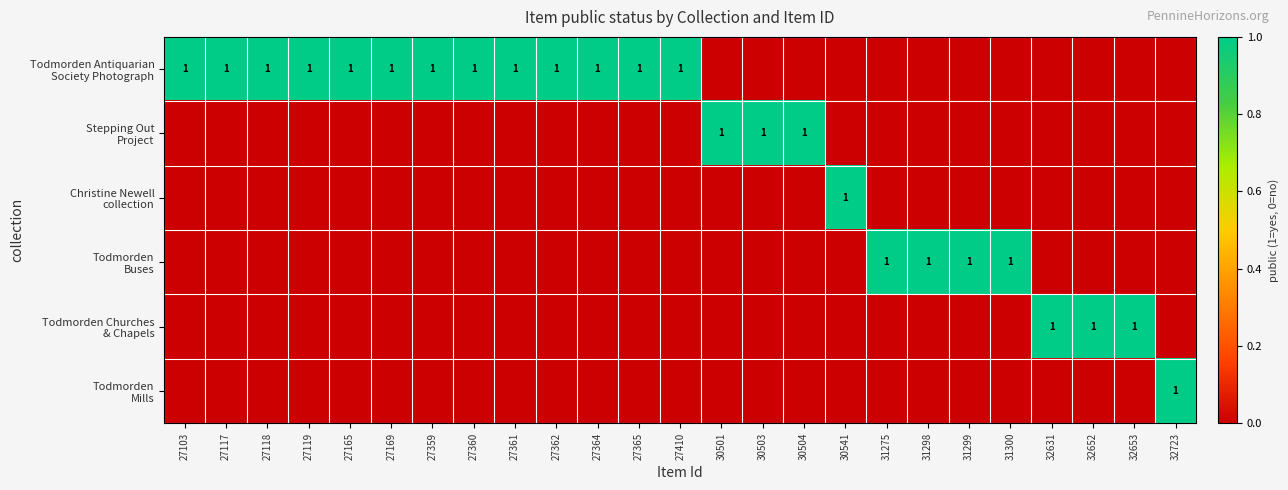

Count the Christine Newell collection values in the range 0 to 1.

25